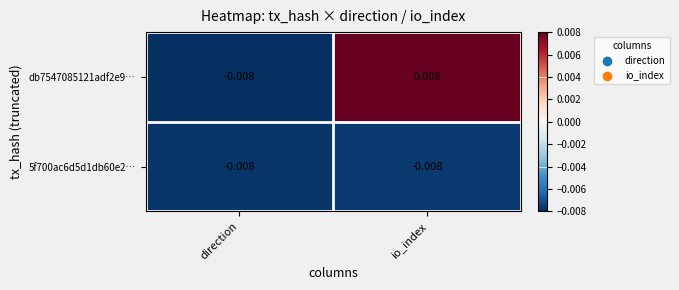

At how many categories does at least one series exceed 0?

1